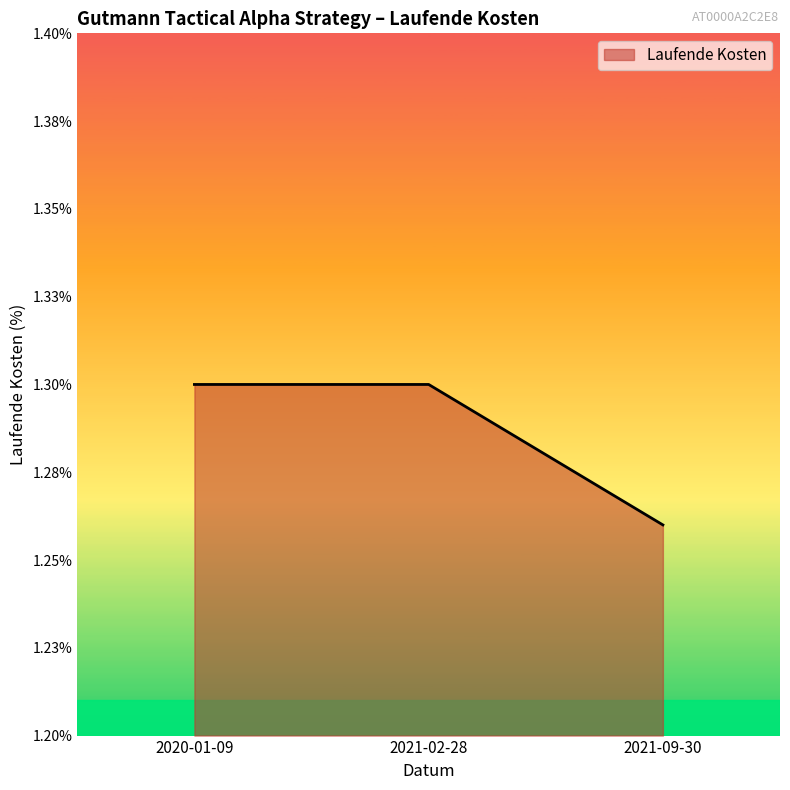

Is this an area chart (filled region under the line)?

Yes